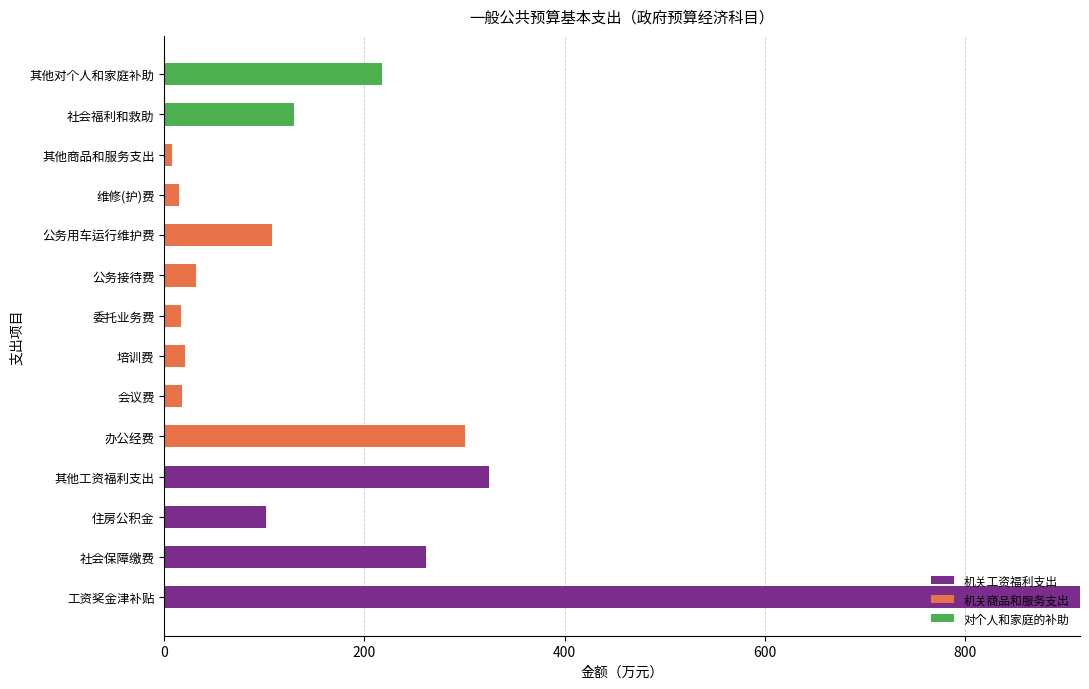

What is the sum of the 机关工资福利支出 values at 社会福利和救助 and 工资奖金津补贴?

914.9